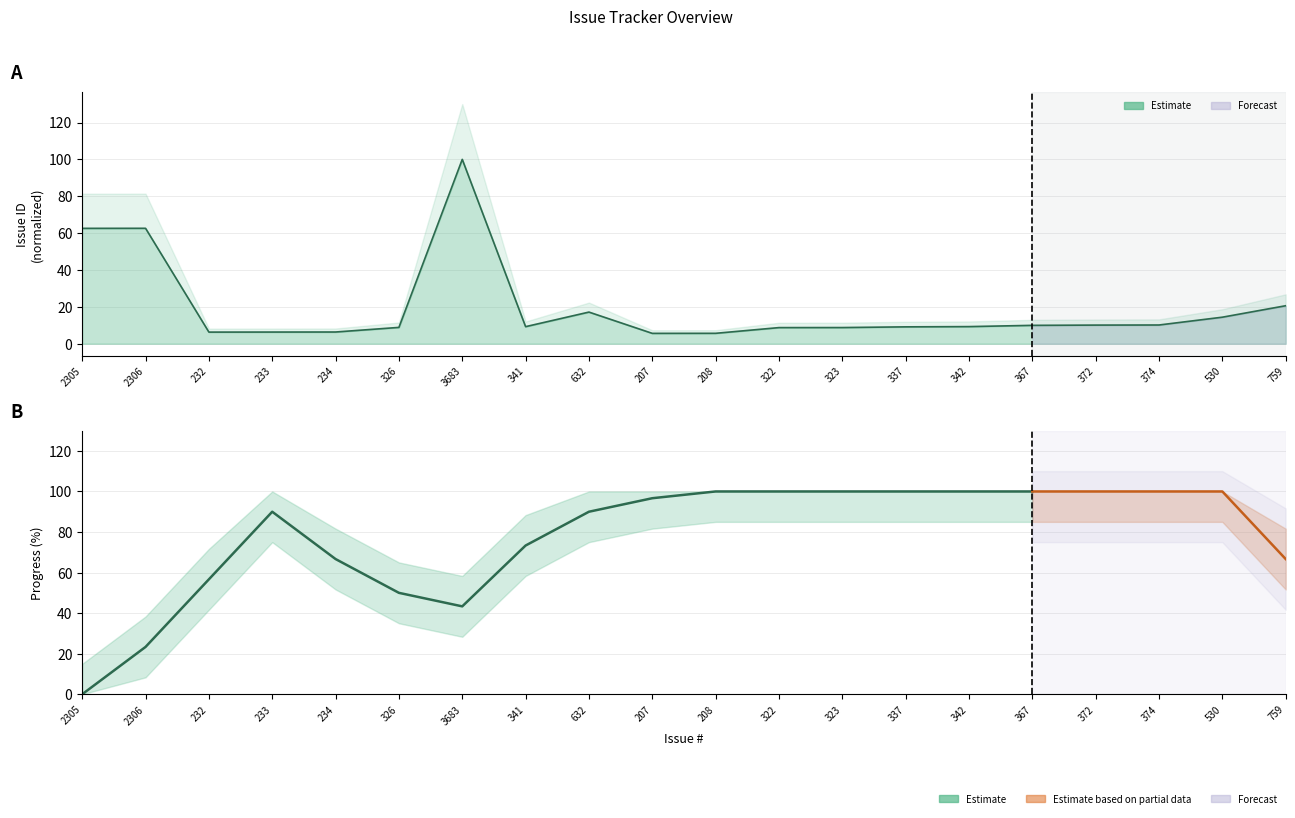

What is the label of the 1st point from the left?

2305